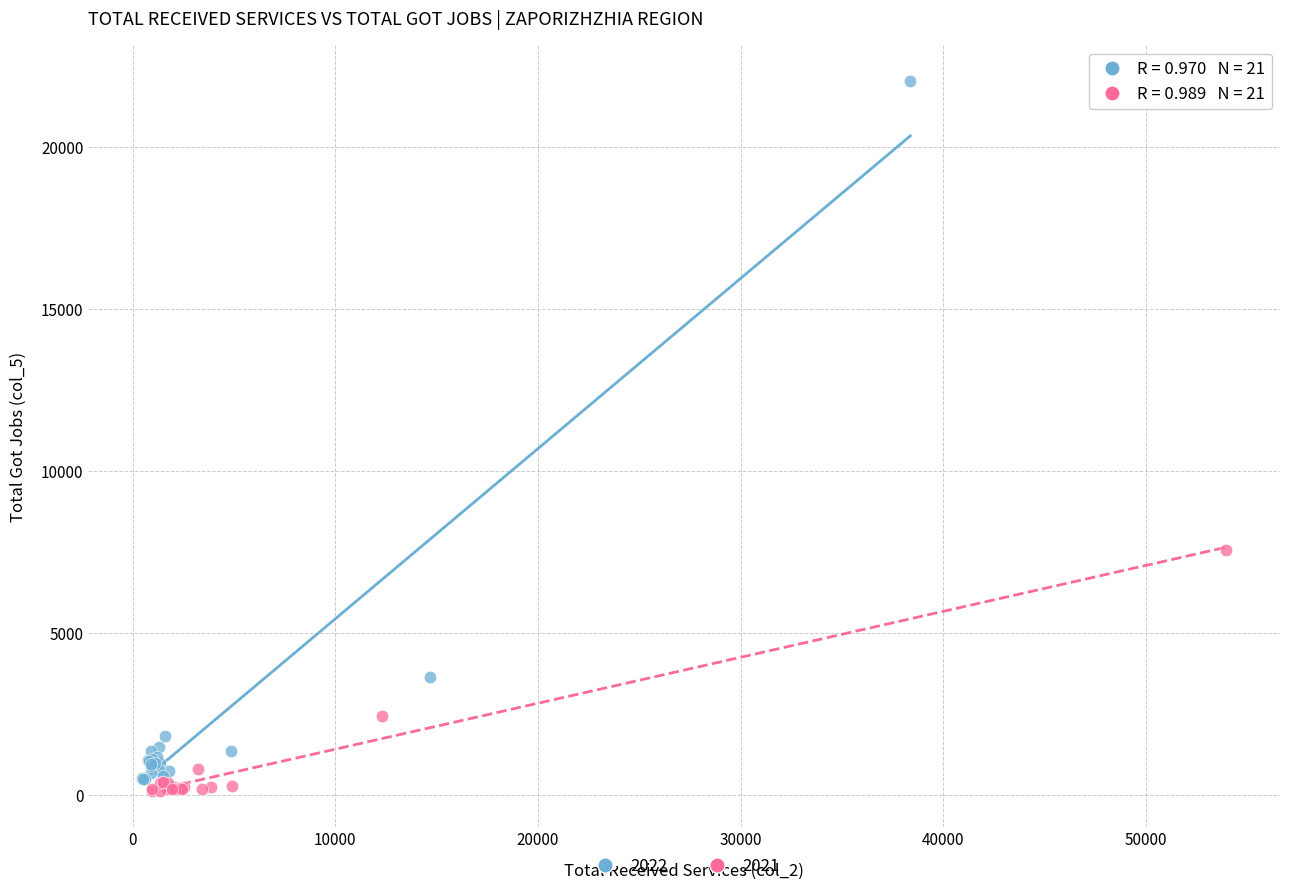

Which series has the widest spread of Y values?

2022